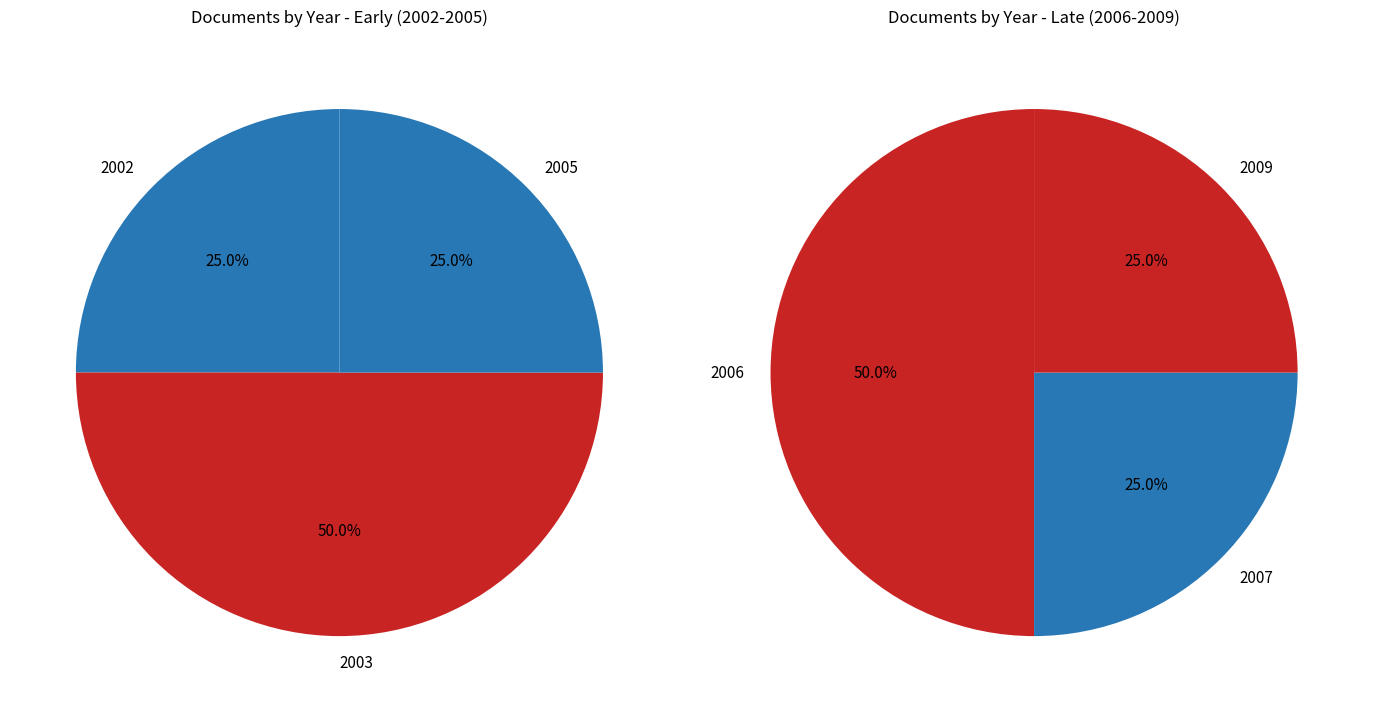

Does any single category account for the majority?

No